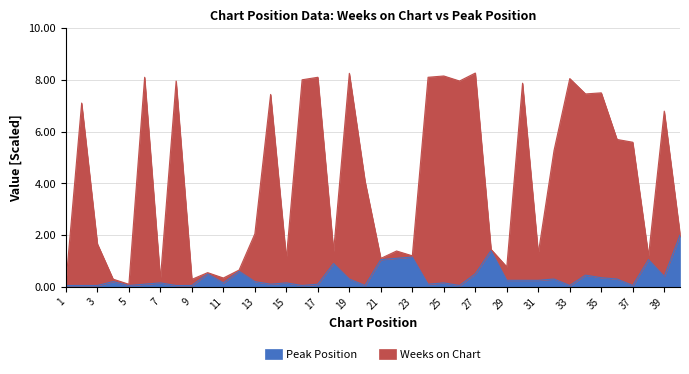

Reading left to right, what are all the values shown in this chart?

Peak Position: 0.1	0.1	0.1	0.2	0.1	0.1	0.1	0.1	0.1	0.5	0.1	0.6	0.2	0.1	0.1	0.1	0.1	0.9	0.3	0.1	1.1	1.1	1.1	0.1	0.1	0.1	0.5	1.4	0.2	0.2	0.2	0.3	0.1	0.5	0.3	0.3	0.1	1.1	0.4	2.0
Weeks on Chart: 0.1	7.1	1.7	0.3	0.1	8.1	0.3	8.0	0.3	0.5	0.3	0.6	2.0	7.4	1.1	8.0	8.1	1.4	8.3	4.1	1.1	1.4	1.2	8.1	8.2	8.0	8.3	1.4	0.8	7.9	1.3	5.3	8.1	7.5	7.5	5.7	5.6	1.2	6.8	2.0